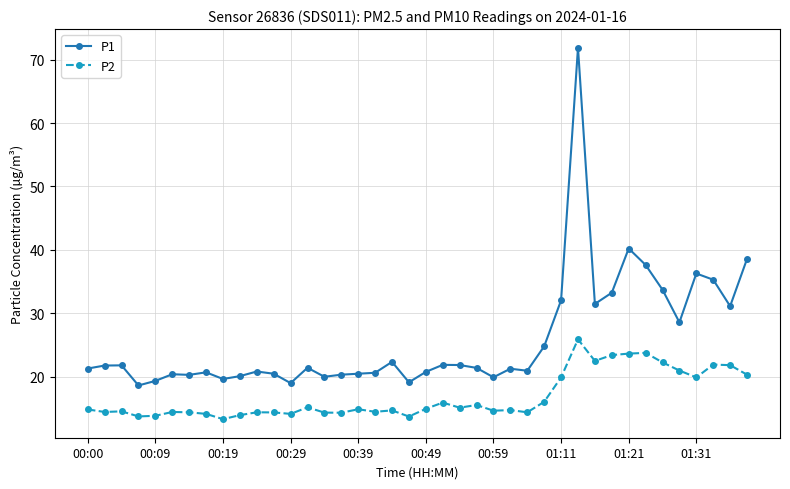

Which series has the largest total across all categories?

P1